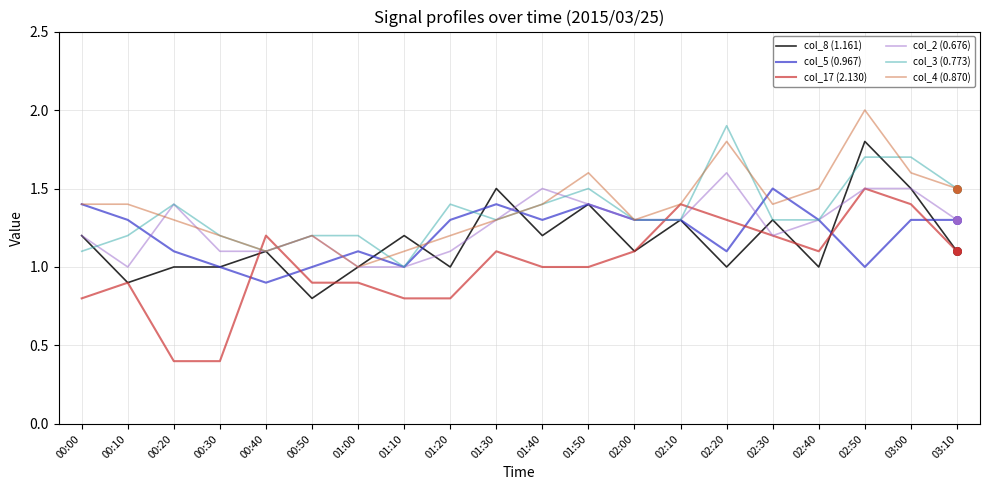

What is the difference between the highest and lowest values at 01:30?

0.4